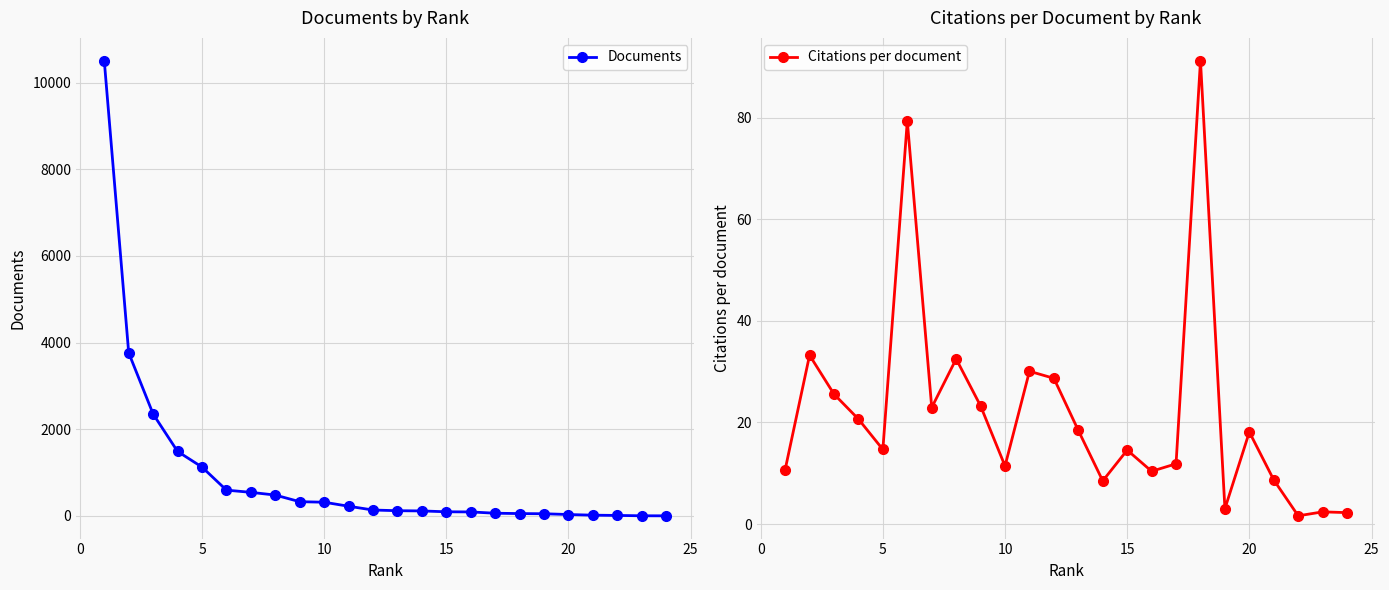

The value of Citations per document at 5 is 14.7. True or false?

True